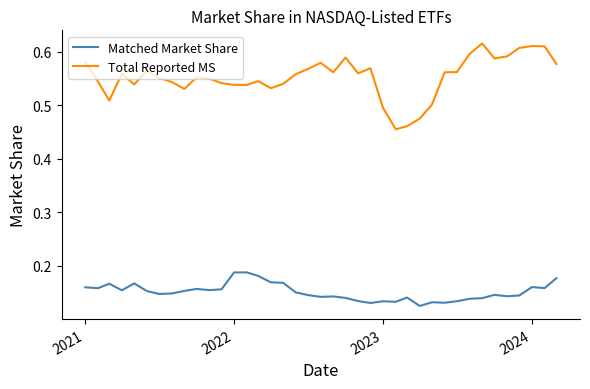

True or false: Matched Market Share and Total Reported MS intersect in this chart.

False